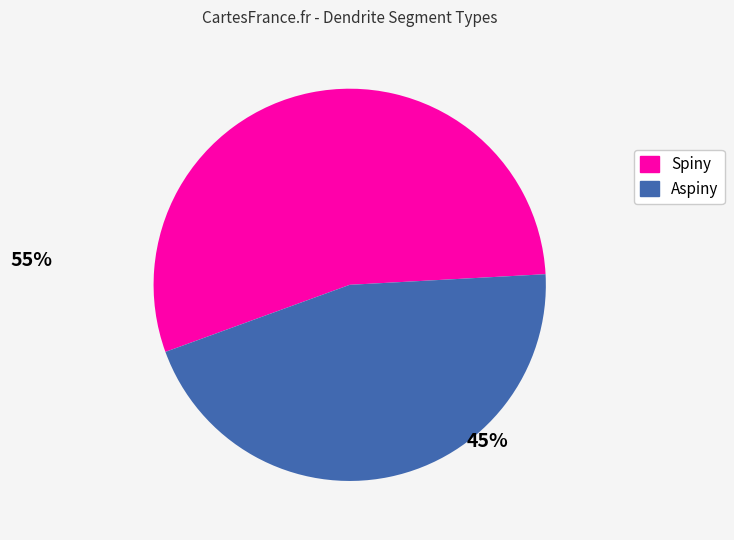

What is the ratio of the value at Aspiny to the value at Spiny?

0.8